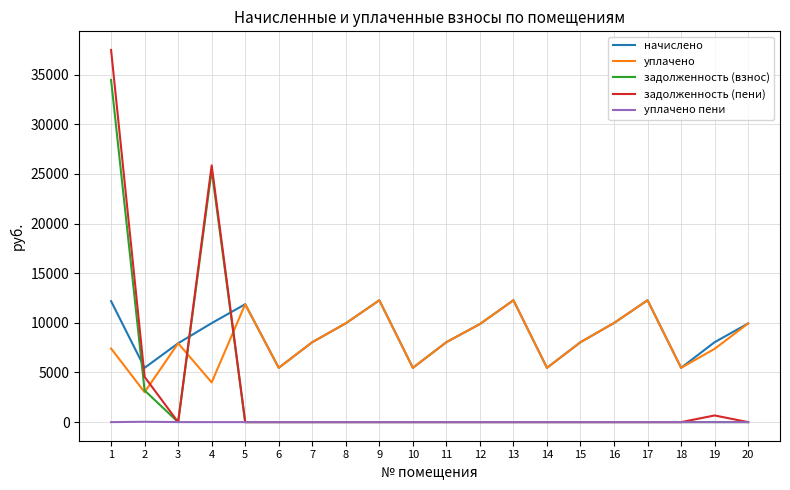

The value of задолженность (взнос) at 3 is 0.0. True or false?

True